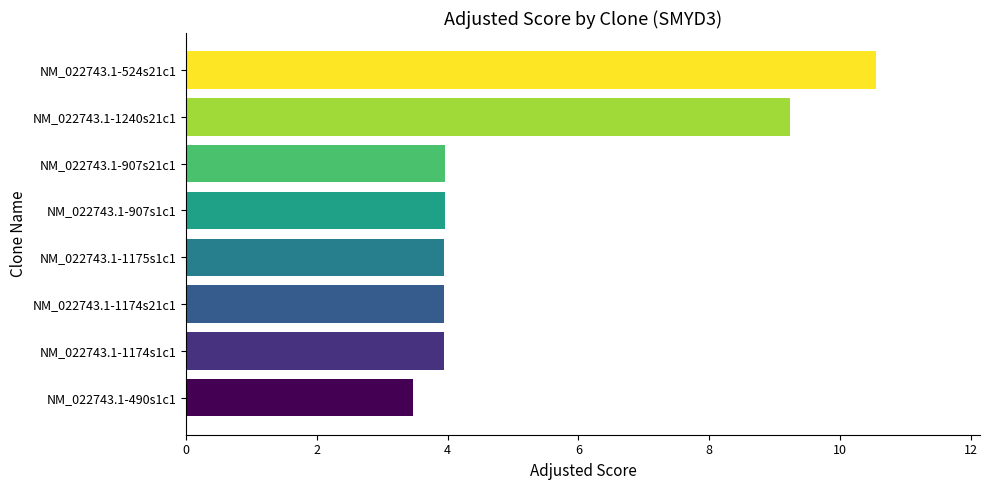

What is the label of the 4th bar from the top?

NM_022743.1-907s1c1